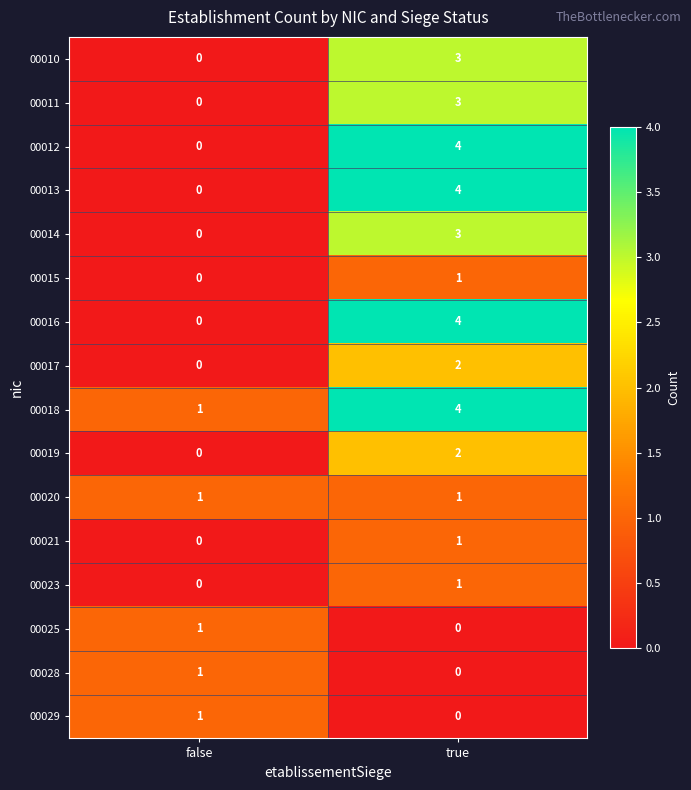

The 00015 series shows 1 at false. True or false?

False